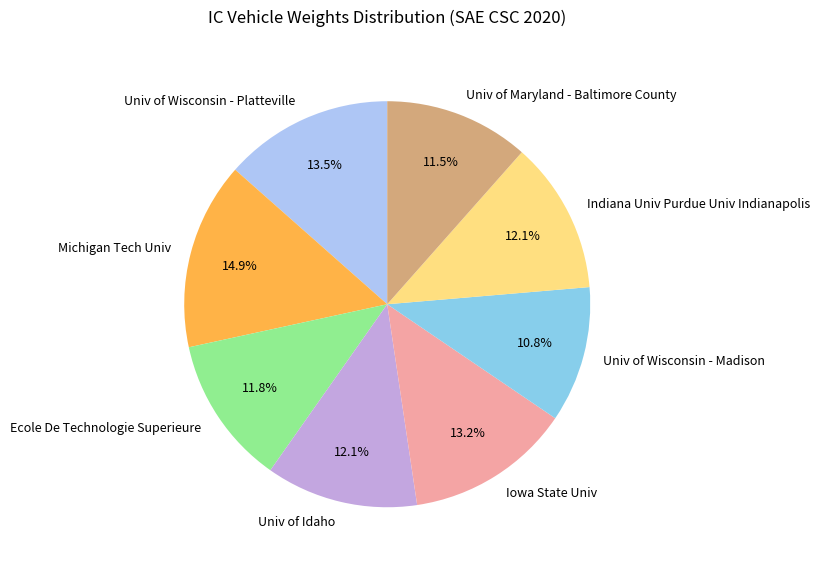

Does any single category account for the majority?

No